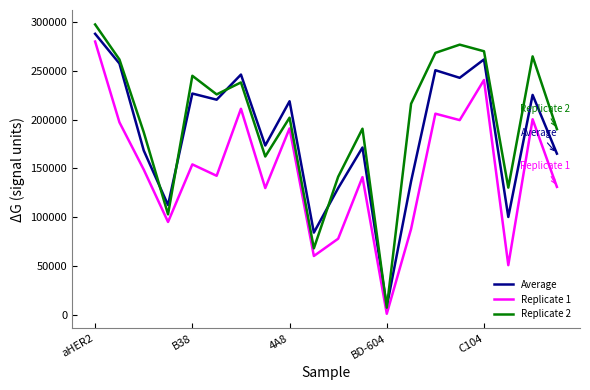

Rank the series by their average value, from lowest to highest.

Replicate 1, Average, Replicate 2